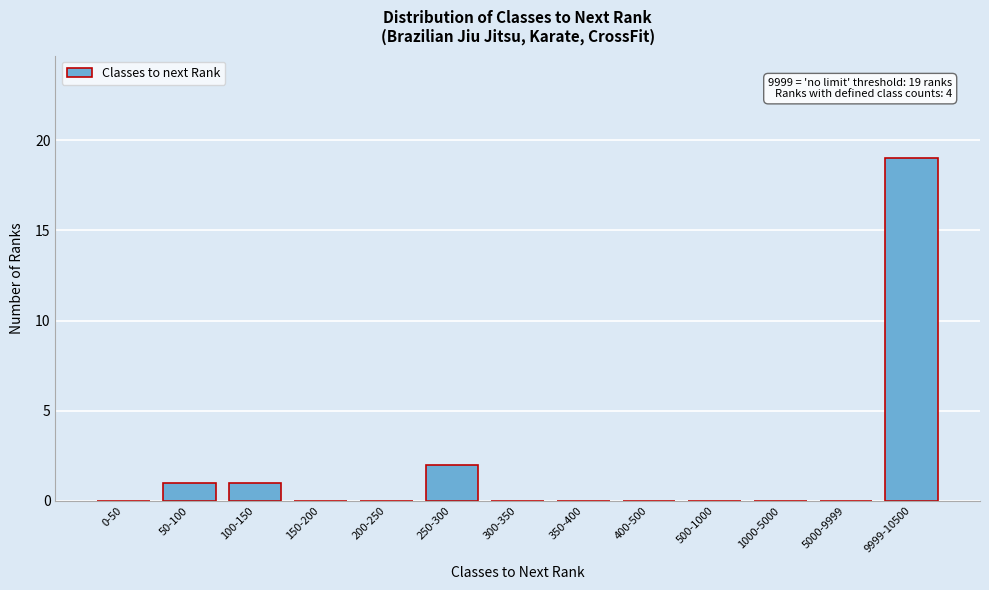

Reading right to left, transcribe all the data shown in this chart.

9999-10500=19	5000-9999=0	1000-5000=0	500-1000=0	400-500=0	350-400=0	300-350=0	250-300=2	200-250=0	150-200=0	100-150=1	50-100=1	0-50=0